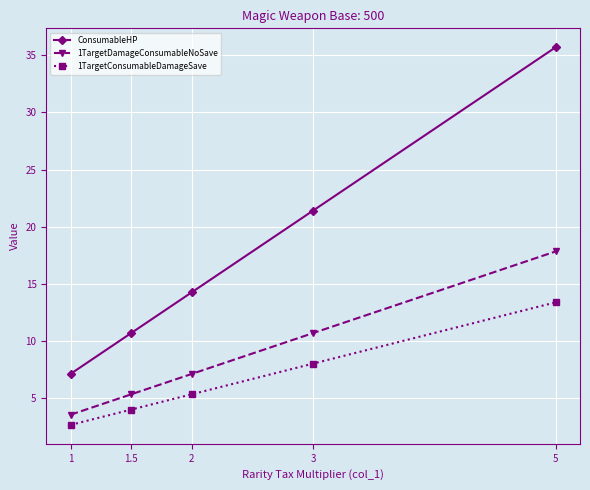

What position from the right is 1?

5